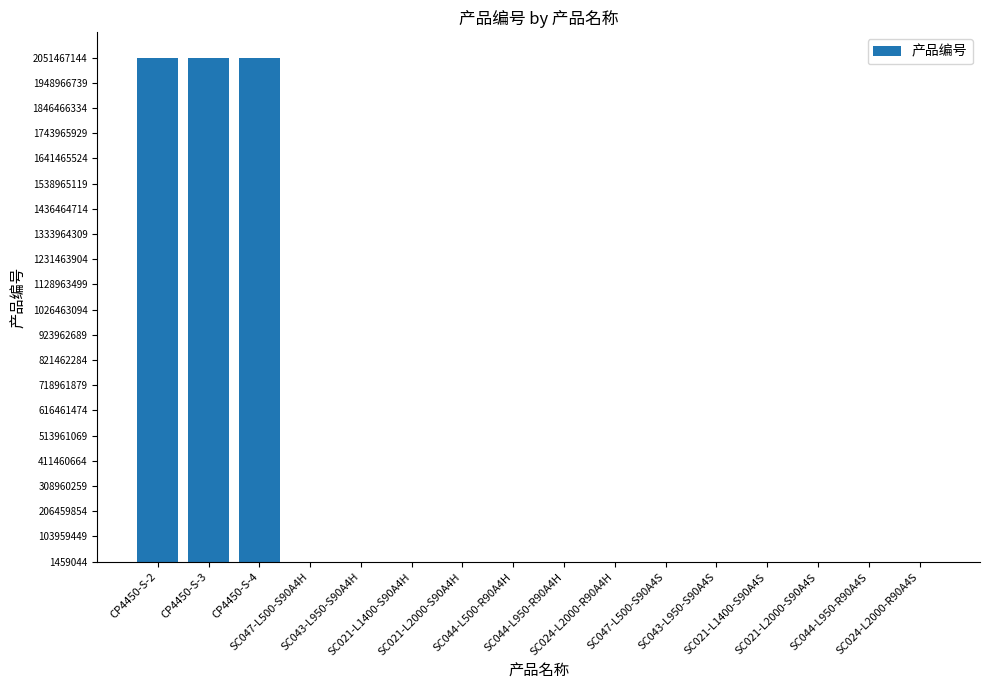

What is the greatest value displayed?

2051467144